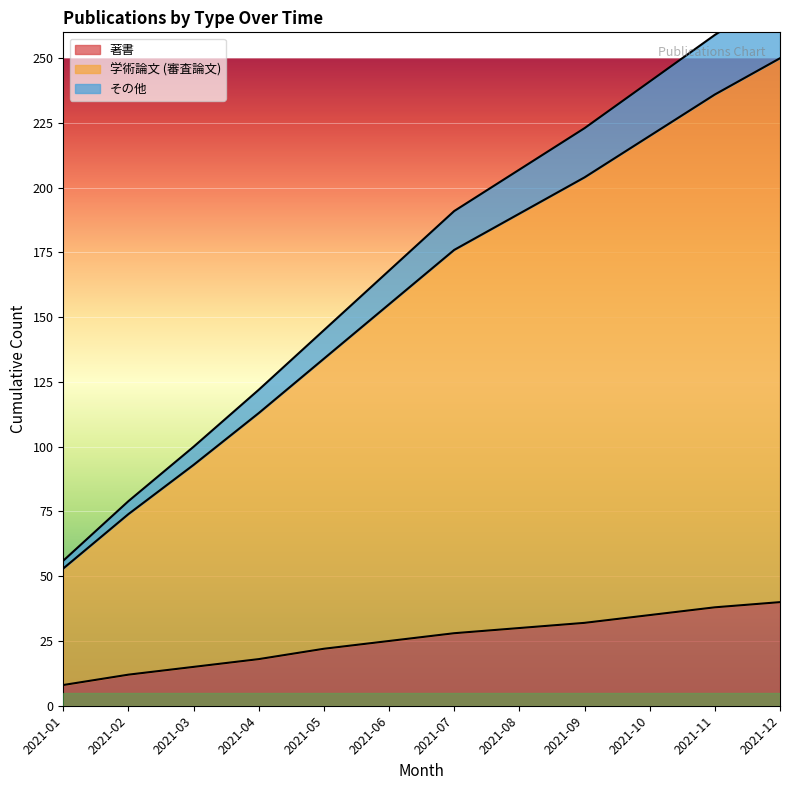

Reading left to right, list all the values displayed in this chart.

著書: 2021-01=8	2021-02=12	2021-03=15	2021-04=18	2021-05=22	2021-06=25	2021-07=28	2021-08=30	2021-09=32	2021-10=35	2021-11=38	2021-12=40
学術論文 (審査論文): 2021-01=53	2021-02=74	2021-03=93	2021-04=113	2021-05=134	2021-06=155	2021-07=176	2021-08=190	2021-09=204	2021-10=220	2021-11=236	2021-12=250
その他: 2021-01=56	2021-02=79	2021-03=100	2021-04=122	2021-05=145	2021-06=168	2021-07=191	2021-08=207	2021-09=223	2021-10=241	2021-11=259	2021-12=275